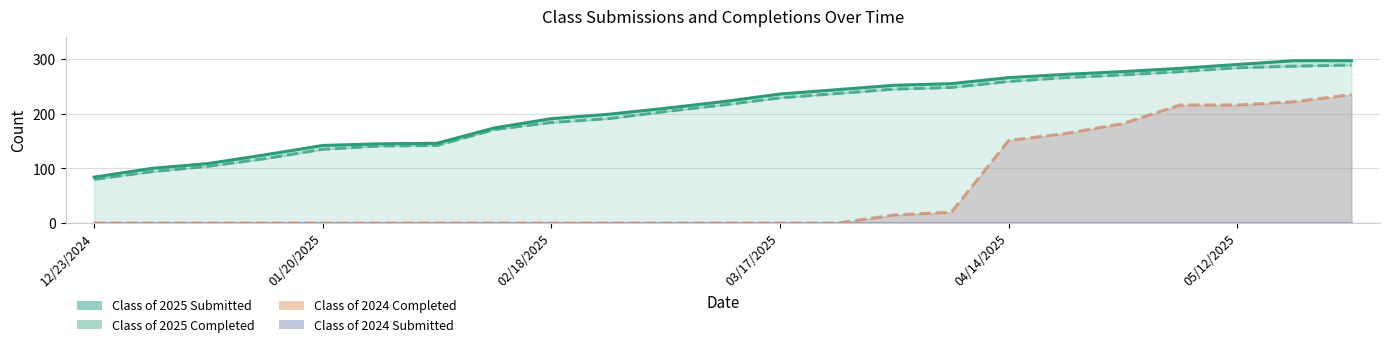

The Class of 2024 Completed series shows 0 at 6. True or false?

True